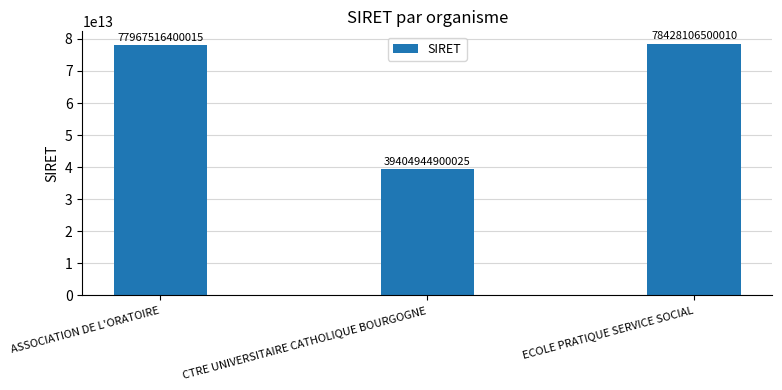

Where is the data nearest to the value 58916525700017?

ASSOCIATION DE L'ORATOIRE